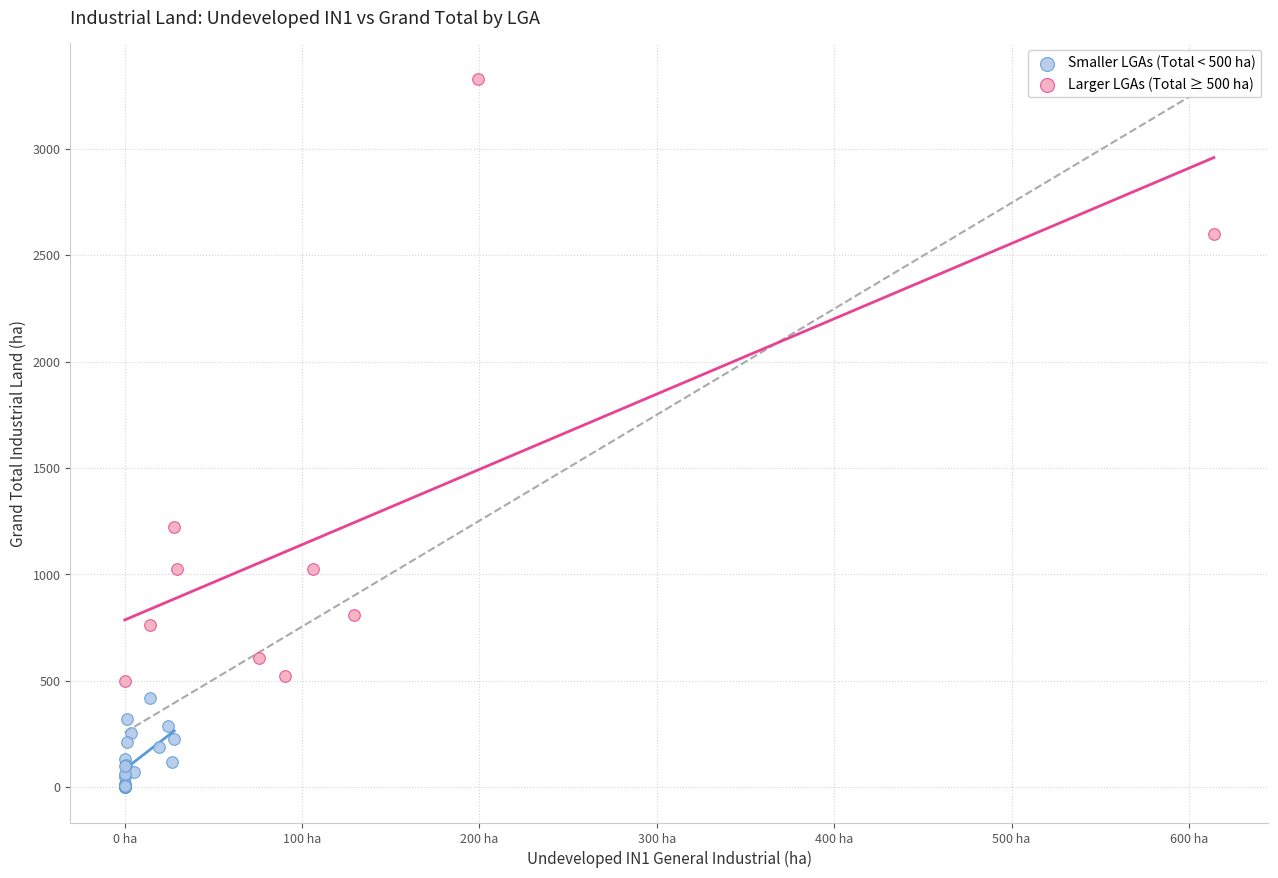

Which series reaches the maximum Y coordinate?

Larger LGAs (Total ≥ 500 ha)